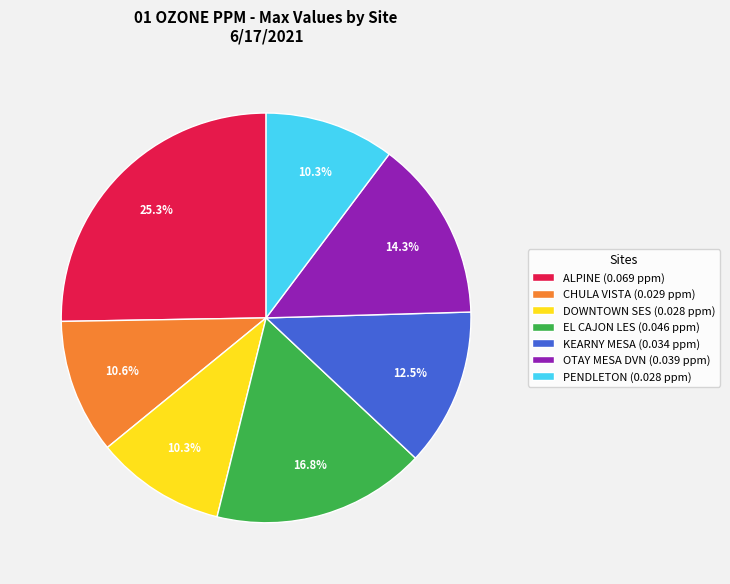

Count the number of slices in the pie.

7